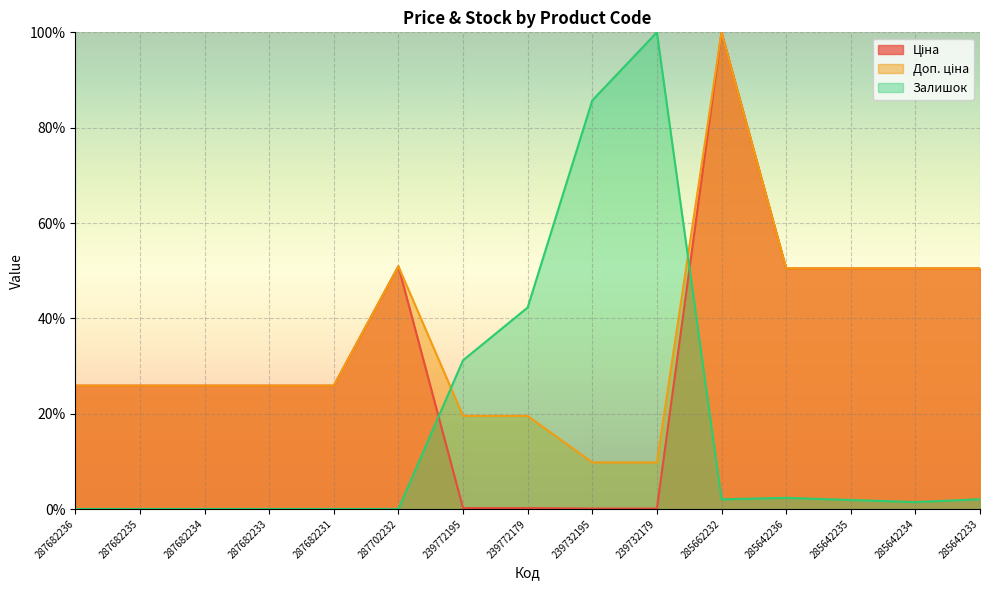

What are all the series names shown in the legend?

Ціна, Доп. ціна, Залишок